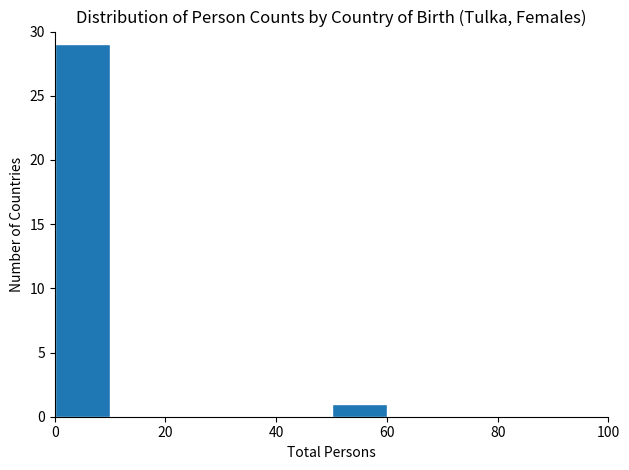

Reading left to right, list every bar in this chart as the range it spans on the x-axis followed by its height. The values are not printed on the chart, so give them approximately, as read against the axis.

0 to 10: 29
10 to 20: 0
20 to 30: 0
30 to 40: 0
40 to 50: 0
50 to 60: 1
60 to 70: 0
70 to 80: 0
80 to 90: 0
90 to 100: 0